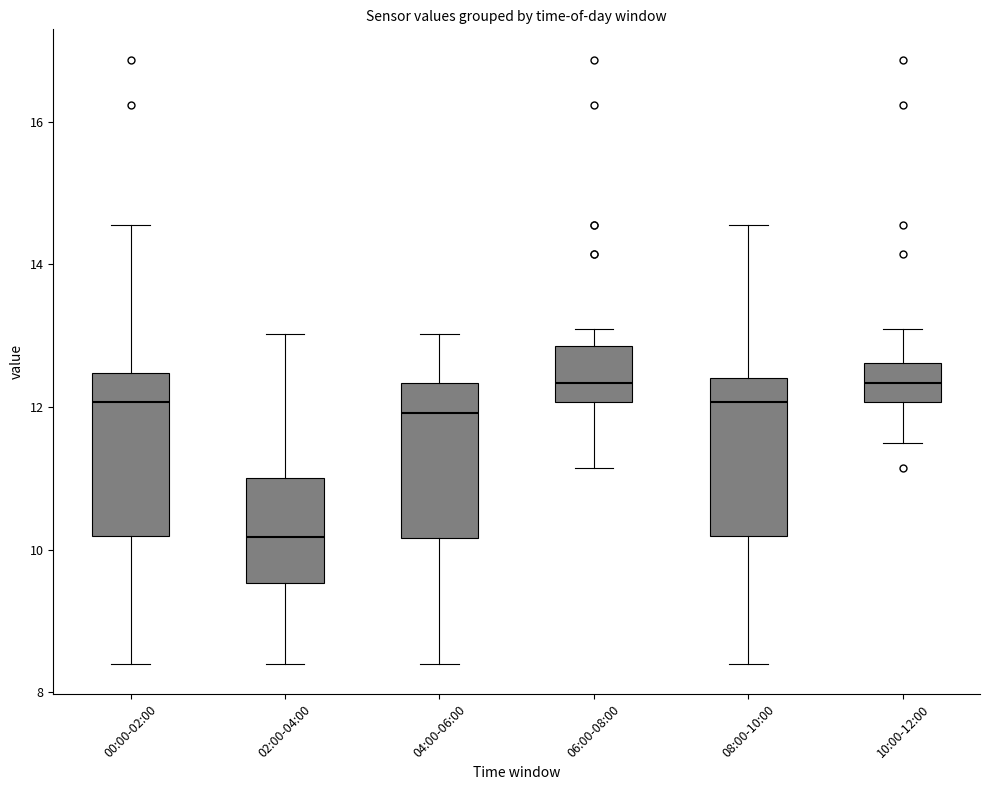

Reading left to right, transcribe this box plot: for each box, give where its median line is, the range the box spans, and where its two whiskers end, as read against the y-axis. The values are not printed on the chart, so give them approximately, as read against the axis.

00:00-02:00: median 12.0, box 10.2 to 12.4, whiskers 8.4 to 14.6
02:00-04:00: median 10.2, box 9.6 to 11.0, whiskers 8.4 to 13.0
04:00-06:00: median 12.0, box 10.2 to 12.4, whiskers 8.4 to 13.0
06:00-08:00: median 12.4, box 12.0 to 12.8, whiskers 11.2 to 13.2
08:00-10:00: median 12.0, box 10.2 to 12.4, whiskers 8.4 to 14.6
10:00-12:00: median 12.4, box 12.0 to 12.6, whiskers 11.6 to 13.2